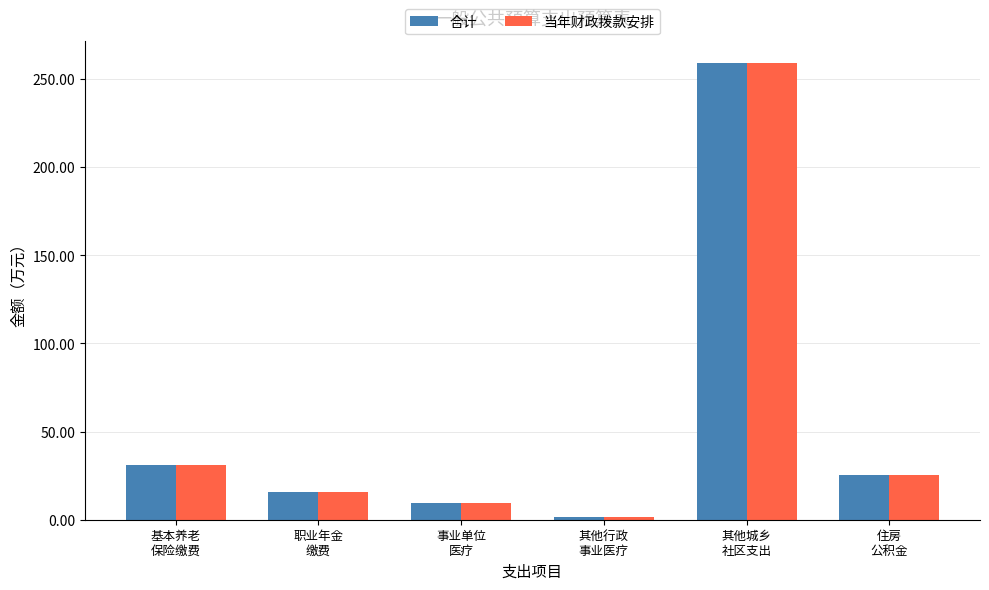

What is the maximum value for 合计?

258.8